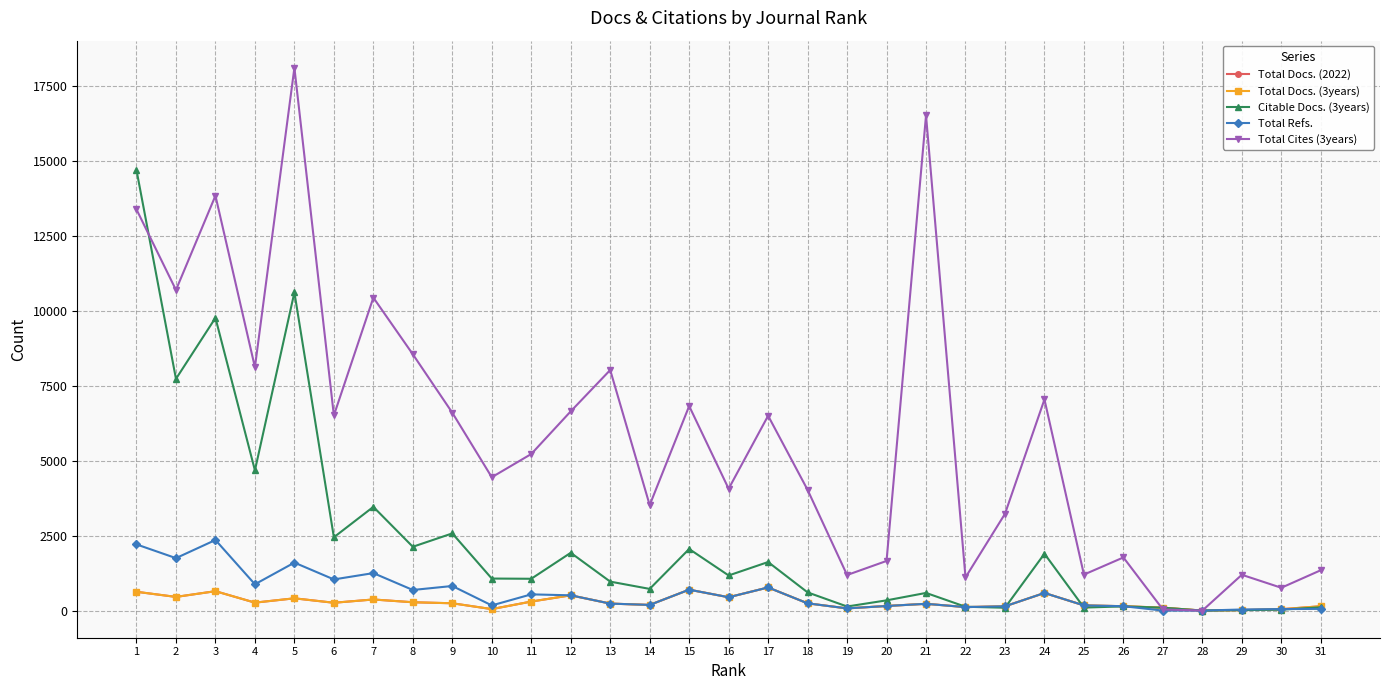

True or false: Citable Docs. (3years) has a value of 607 at 18.

True